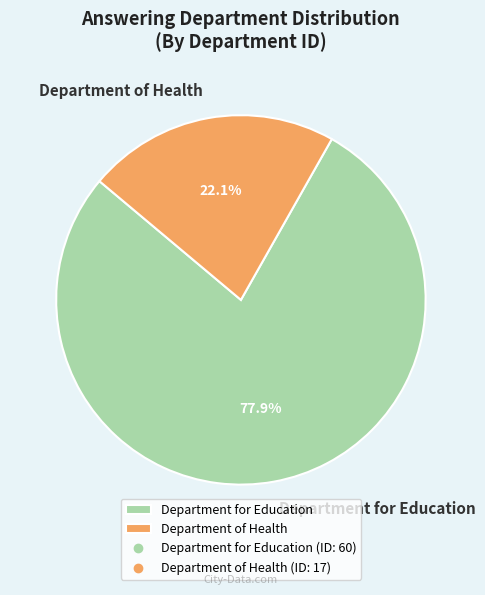

To the nearest percent, what is the difference between the Department for Education and Department of Health slice percentages?

56%